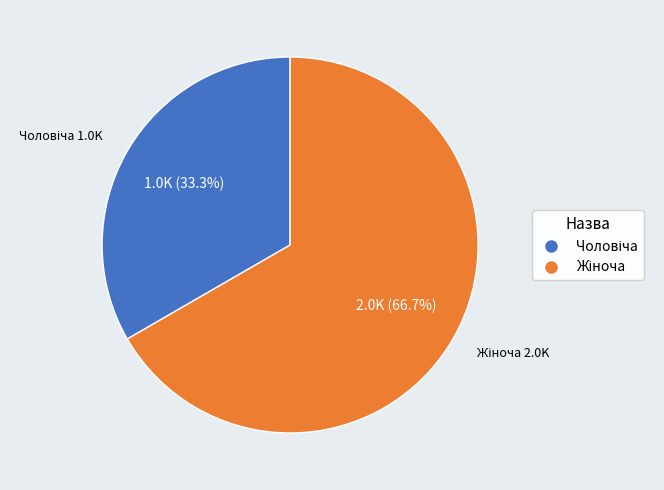

Is there a majority slice in this chart?

Yes